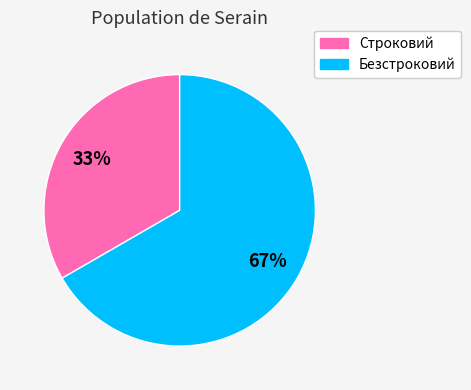

To the nearest percent, what percentage of the pie is Строковий?

33%